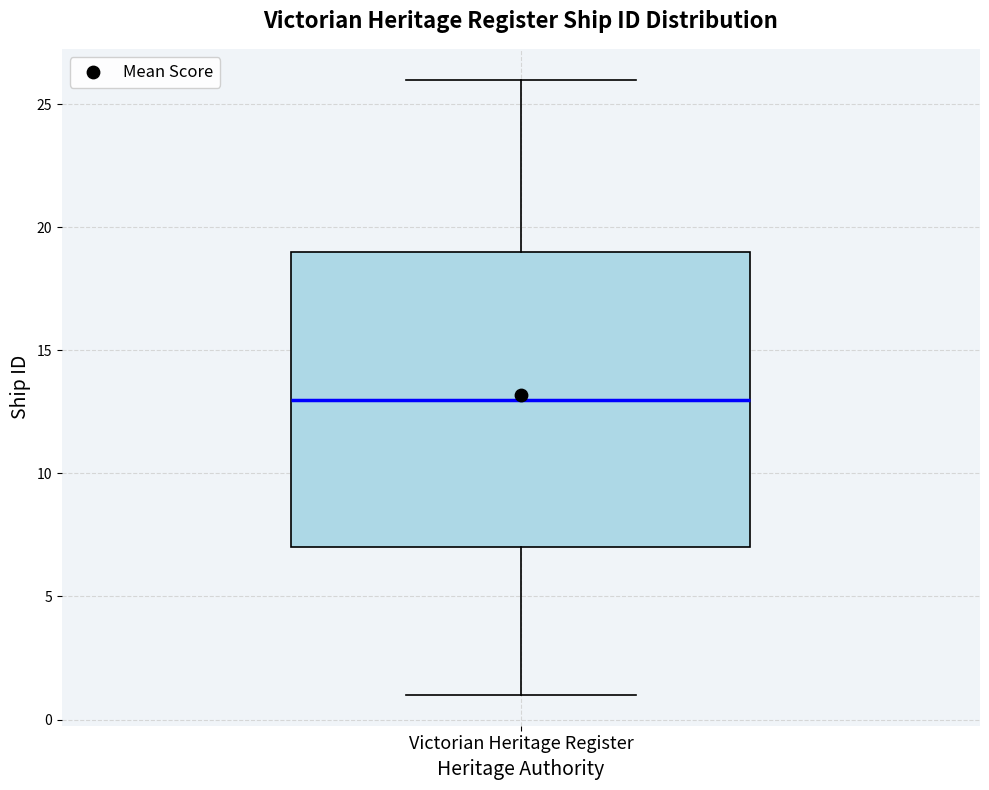

Read this box plot against the y-axis: the position of the median line, the range covered by the box, and the ends of both whiskers. The values are not printed on the chart, so give them approximately, as read against the axis.

median 13, box 7 to 19, whiskers 1 to 26